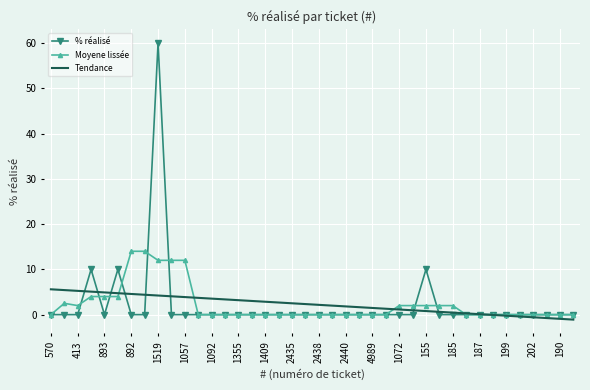

Which series has the widest spread of values?

% réalisé